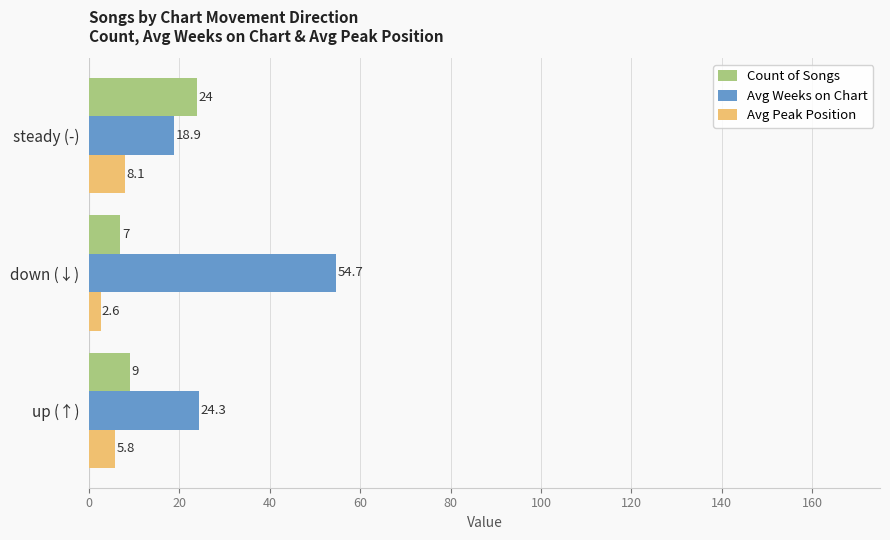

Which series has the largest total across all categories?

Avg Weeks on Chart